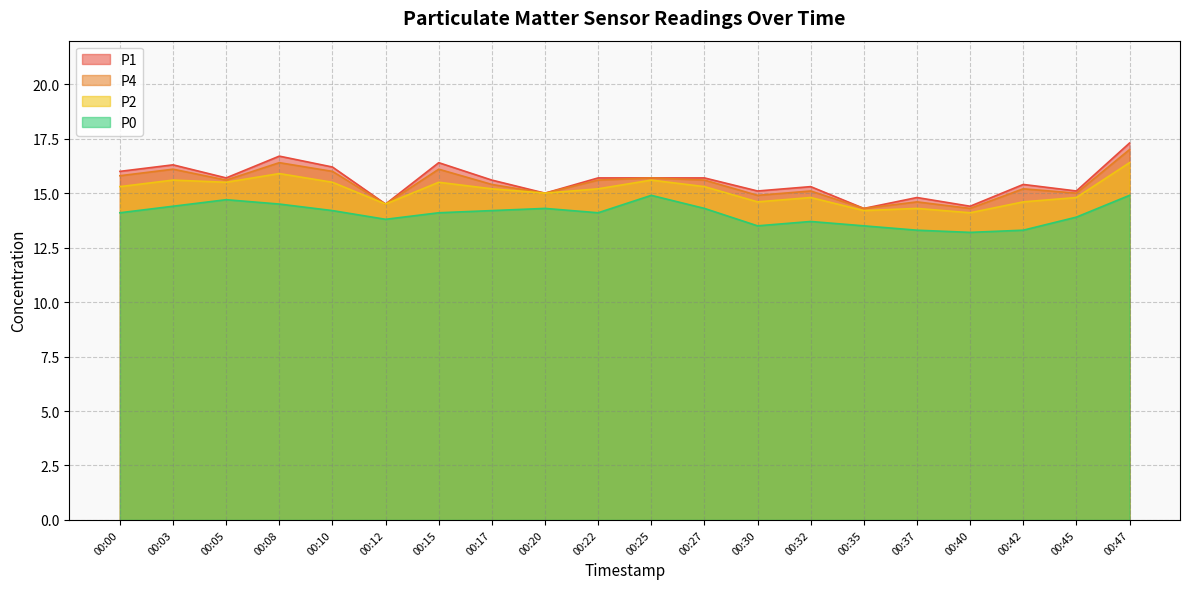

True or false: P2 has a value of 22.3 at 00:35.

False